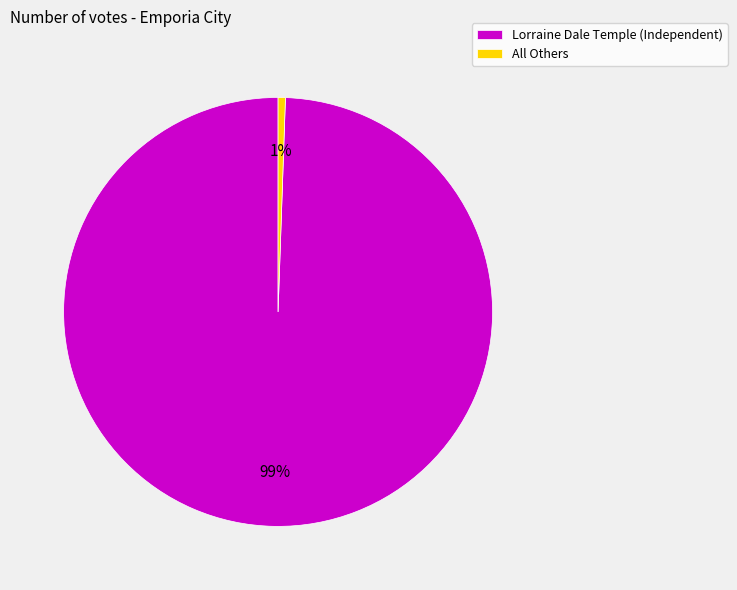

Combined, do All Others and Lorraine Dale Temple (Independent) account for over 50%?

Yes